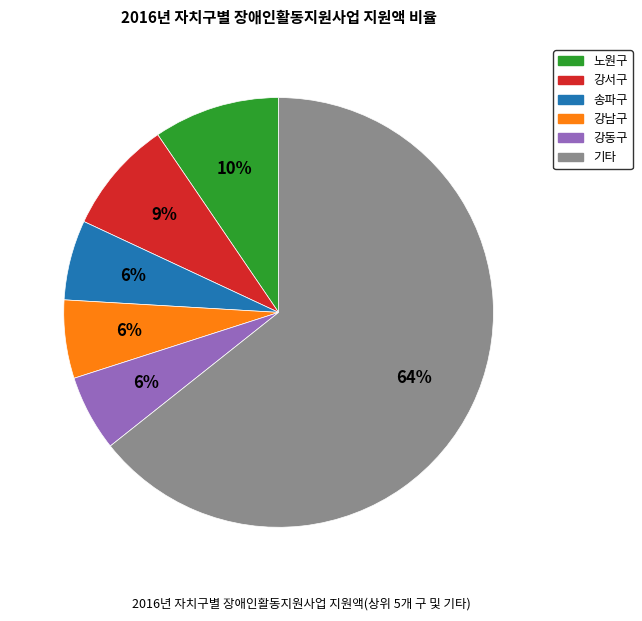

Does any single category account for the majority?

Yes